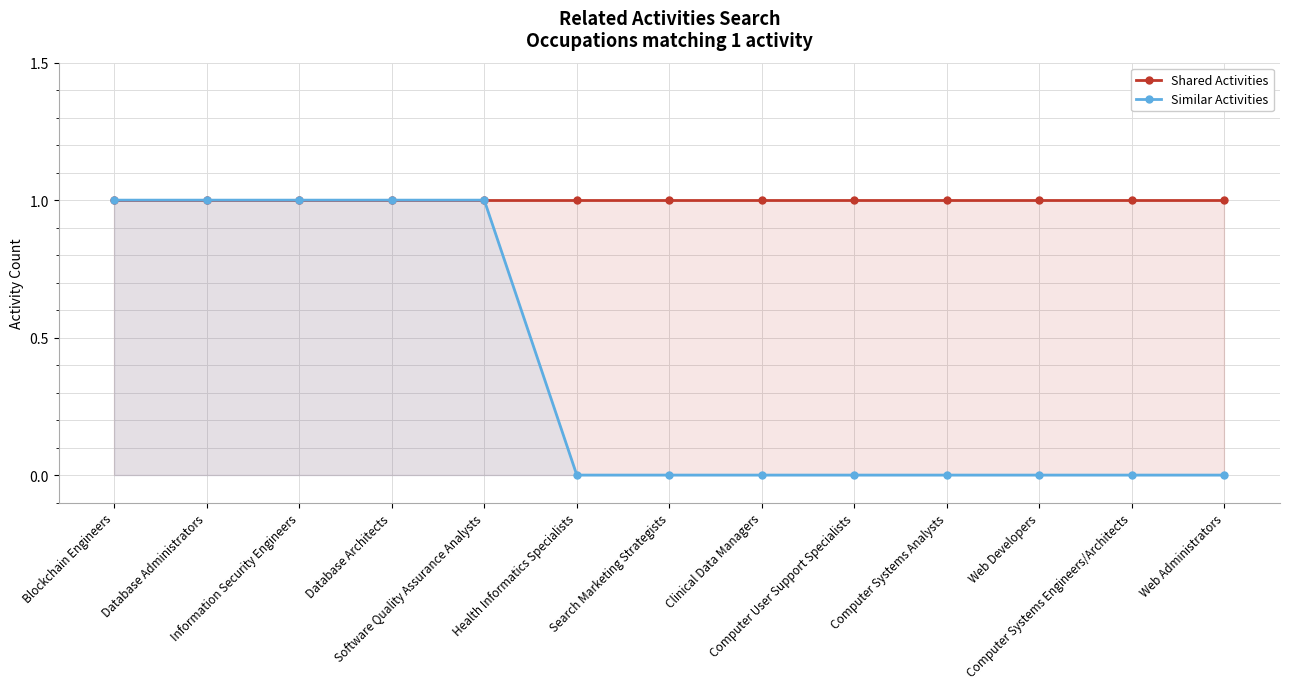

At which category is the sum across all series the highest?

Blockchain Engineers